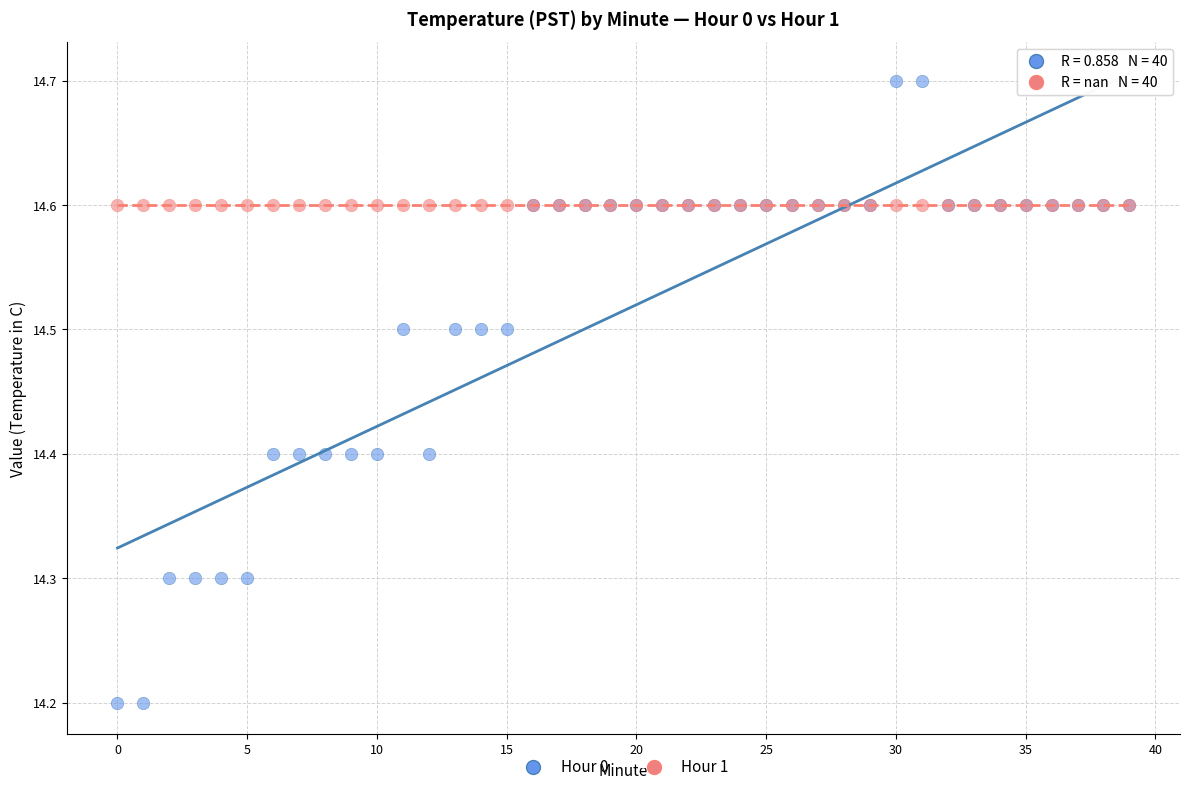

Which series contains the lowest Y value?

Hour 0